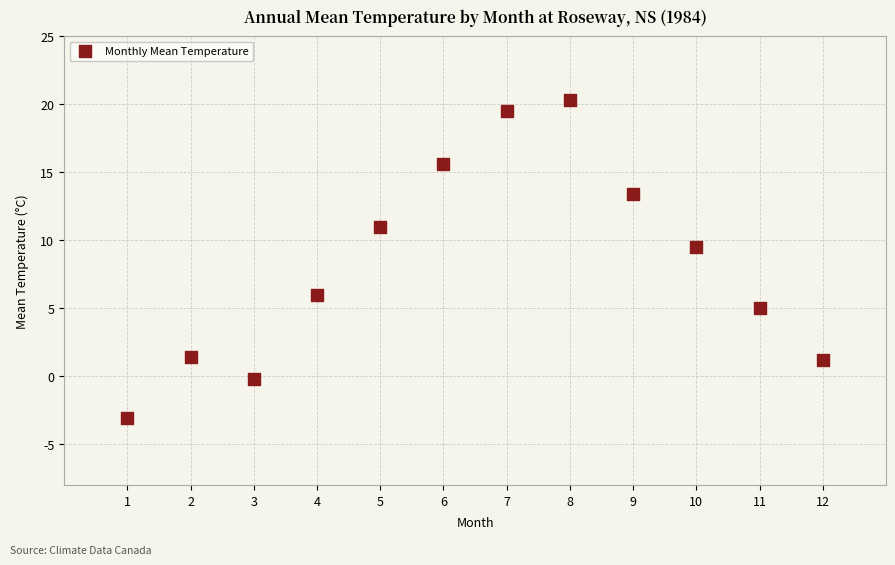

What is the average X value?

6.5